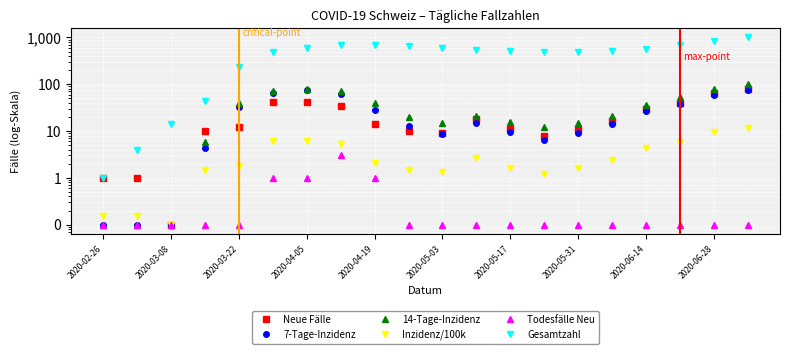

Reading left to right, list all the values displayed in this chart.

Neue Fälle: 1.0	1.0	0.1	10.0	12.0	41.0	42.0	35.0	14.0	10.0	9.0	18.0	11.0	8.0	11.0	16.0	30.0	40.0	65.0	80.0
7-Tage-Inzidenz: 0.1	0.1	0.1	4.3	32.5	65.0	73.5	60.4	27.8	12.5	8.8	14.7	9.5	6.5	9.2	14.1	26.5	38.2	58.8	74.2
14-Tage-Inzidenz: 0.1	0.1	0.1	5.7	39.0	71.3	80.1	70.2	38.8	19.7	15.2	21.3	15.8	12.3	14.7	20.5	35.2	52.9	78.4	102.9
Inzidenz/100k: 0.1	0.1	0.1	1.5	1.8	6.0	6.2	5.2	2.1	1.5	1.3	2.6	1.6	1.2	1.6	2.4	4.4	5.9	9.6	11.8
Todesfälle Neu: 0.1	0.1	0.1	0.1	0.1	1.0	1.0	3.0	1.0	0.1	0.1	0.1	0.1	0.1	0.1	0.1	0.1	0.1	0.1	0.1
Gesamtzahl: 1.0	4.0	14.0	43.0	235.0	485.0	596.0	673.0	700.0	650.0	590.0	540.0	520.0	490.0	480.0	510.0	580.0	680.0	820.0	1000.0